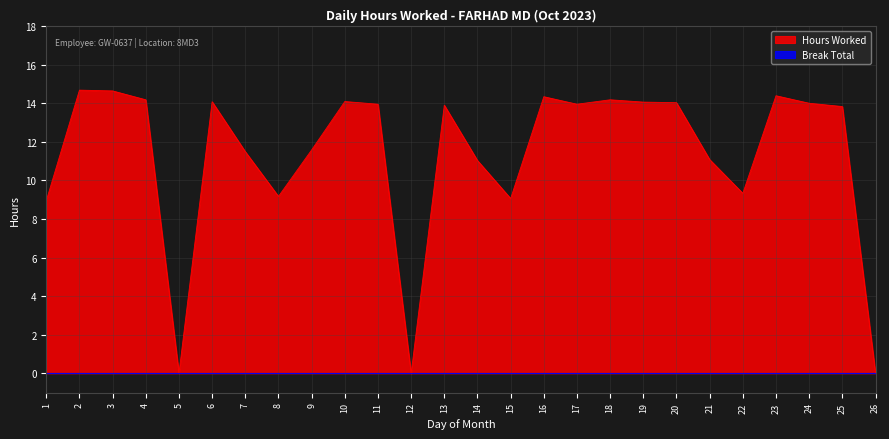

Which has a higher value, 6 or 1?

6